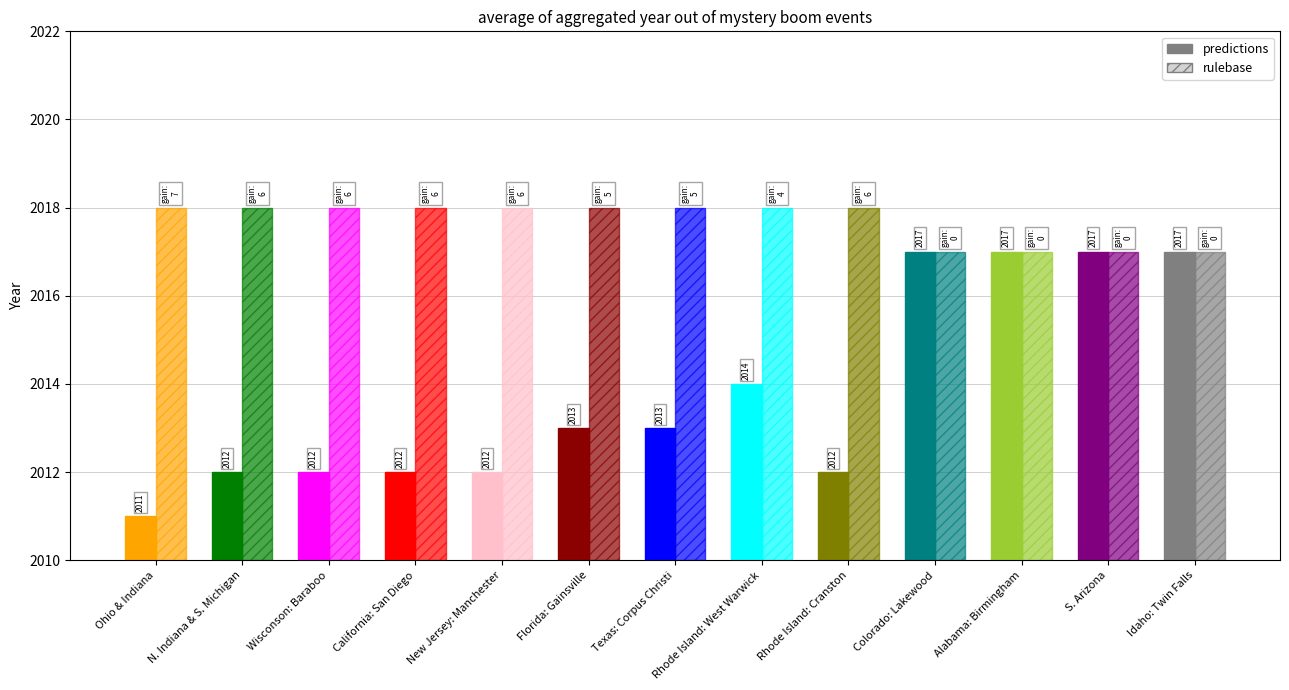

Reading left to right, transcribe all the data shown in this chart.

predictions: 2011	2012	2012	2012	2012	2013	2013	2014	2012	2017	2017	2017	2017
rulebase: 2018	2018	2018	2018	2018	2018	2018	2018	2018	2017	2017	2017	2017